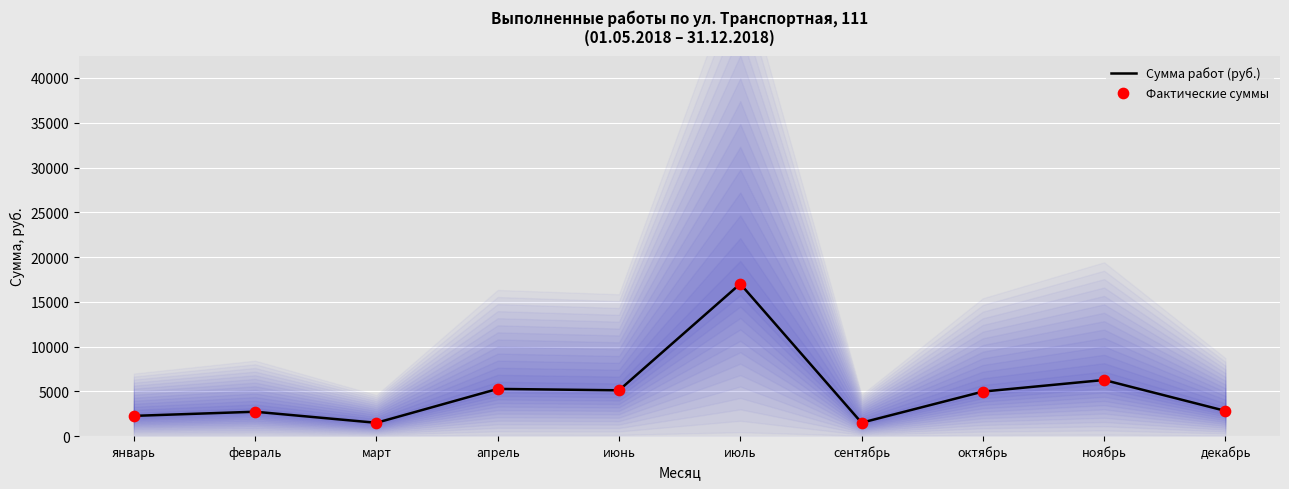

Which series has the widest spread of Y values?

Сумма работ (руб.)